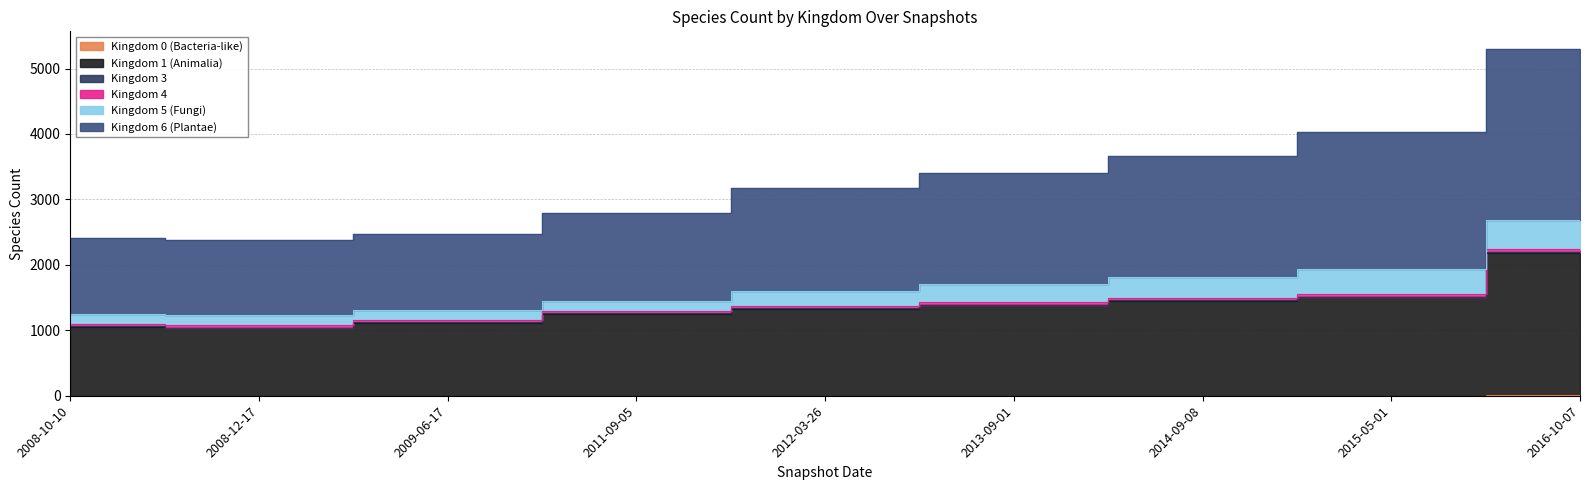

True or false: Kingdom 0 (Bacteria-like) and Kingdom 4 cross at least once.

False